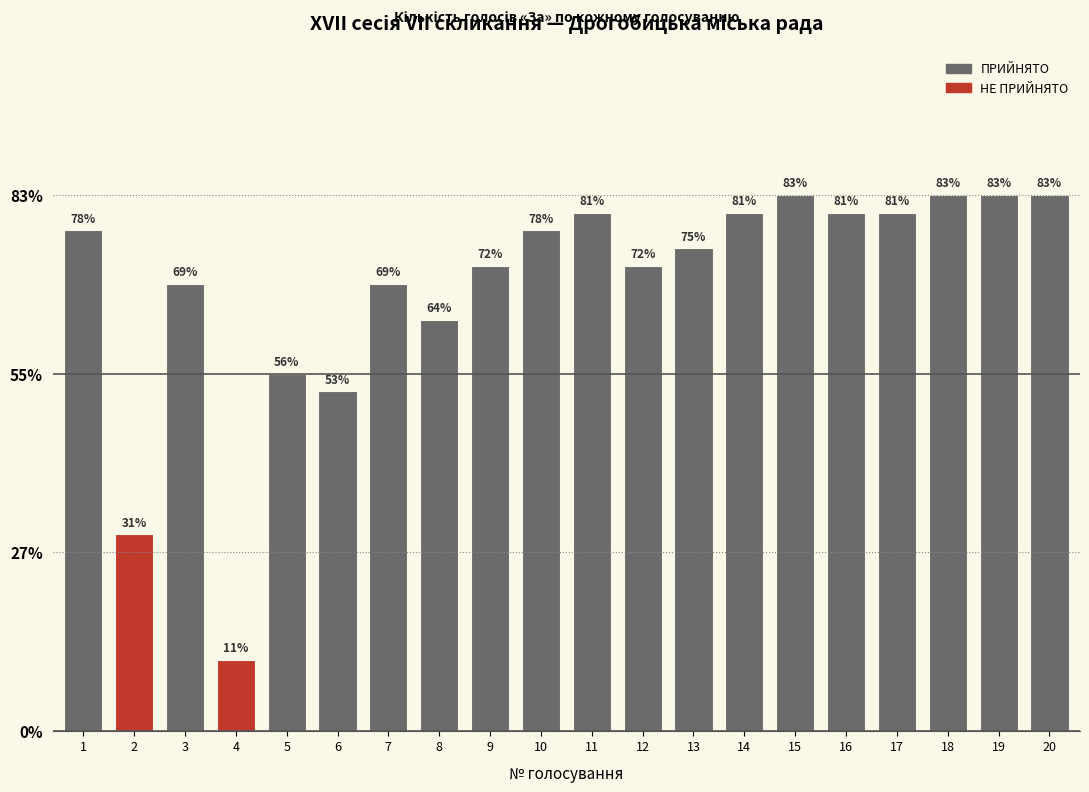

Rank the categories by value from highest to lowest.

15, 18, 19, 20, 11, 14, 16, 17, 1, 10, 13, 9, 12, 3, 7, 8, 5, 6, 2, 4